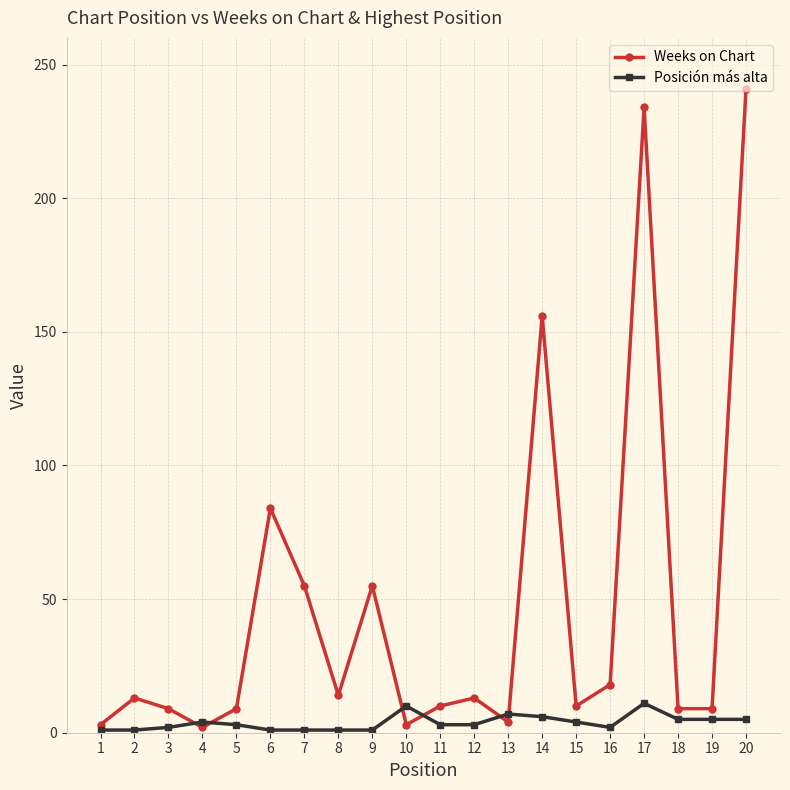

Which series changed the most between 9 and 14?

Weeks on Chart